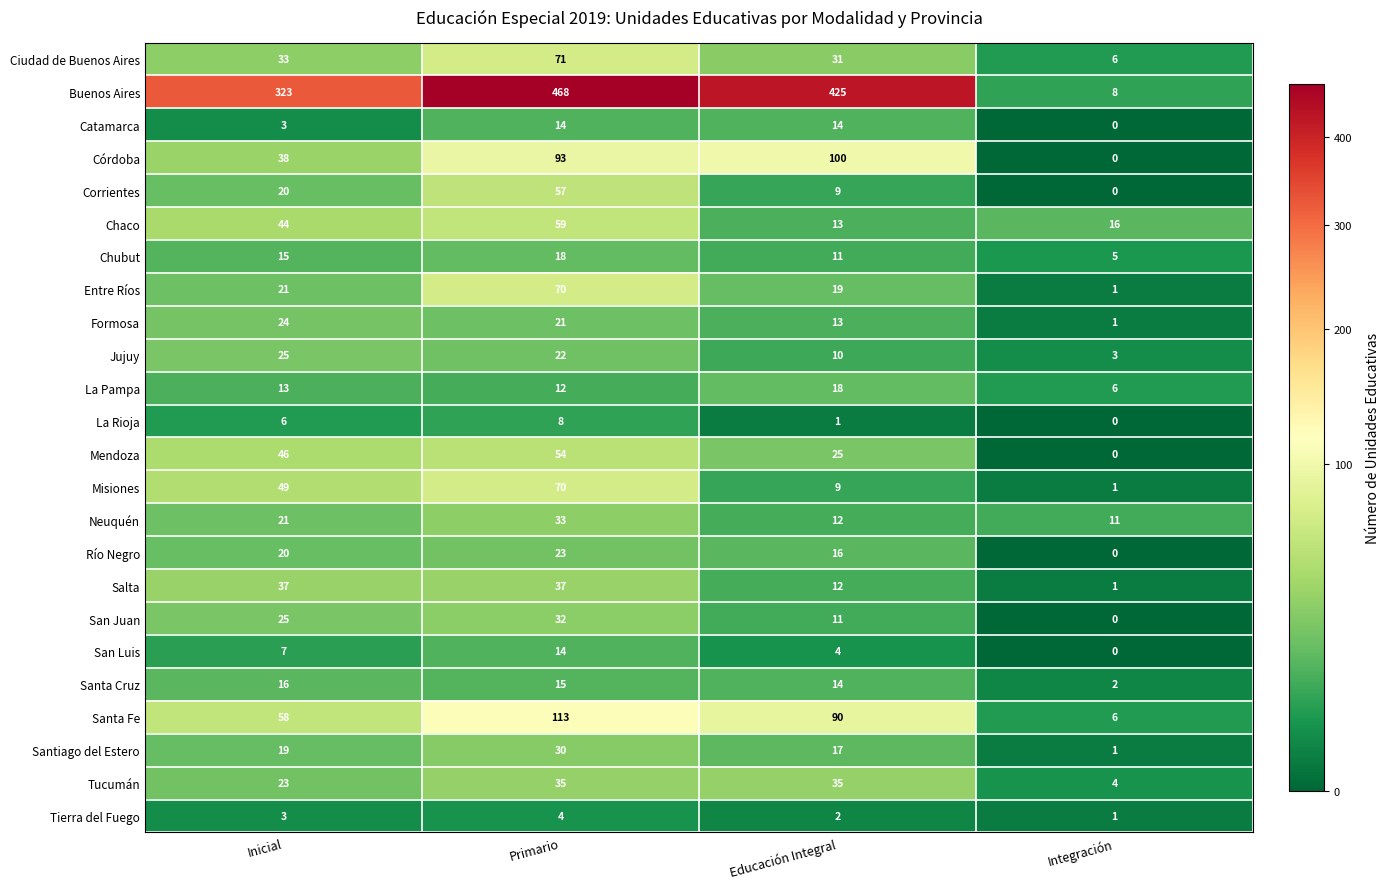

What is the spread (max minus min) of values at Educación Integral?

424